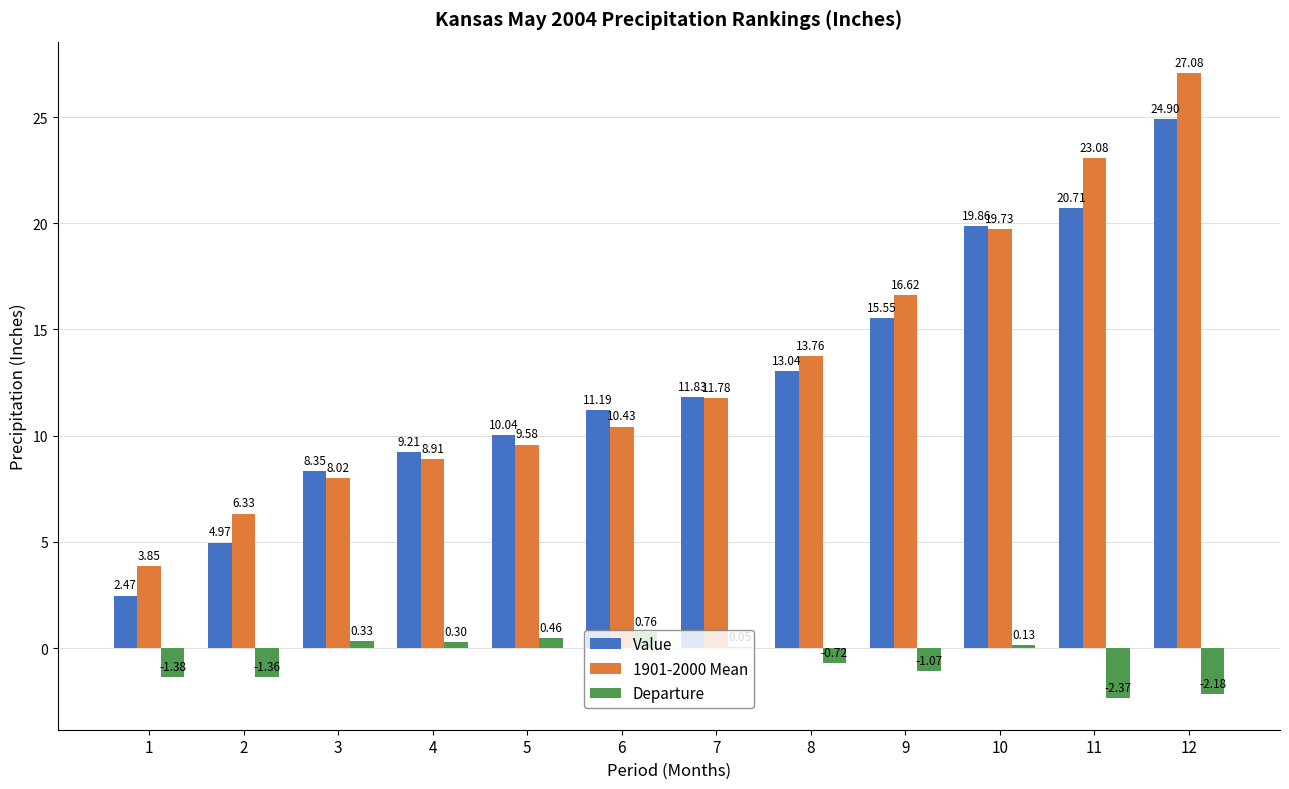

Which series changed the most between 1 and 11?

1901-2000 Mean